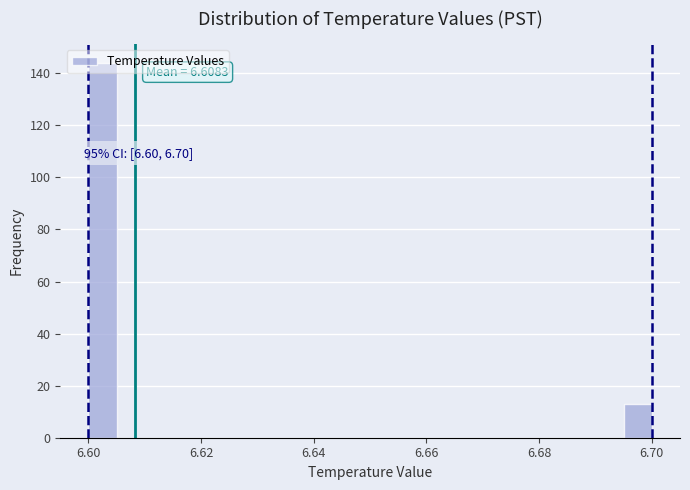

Read against the x-axis, roughly where is the centre of the tallest bar?

6.602